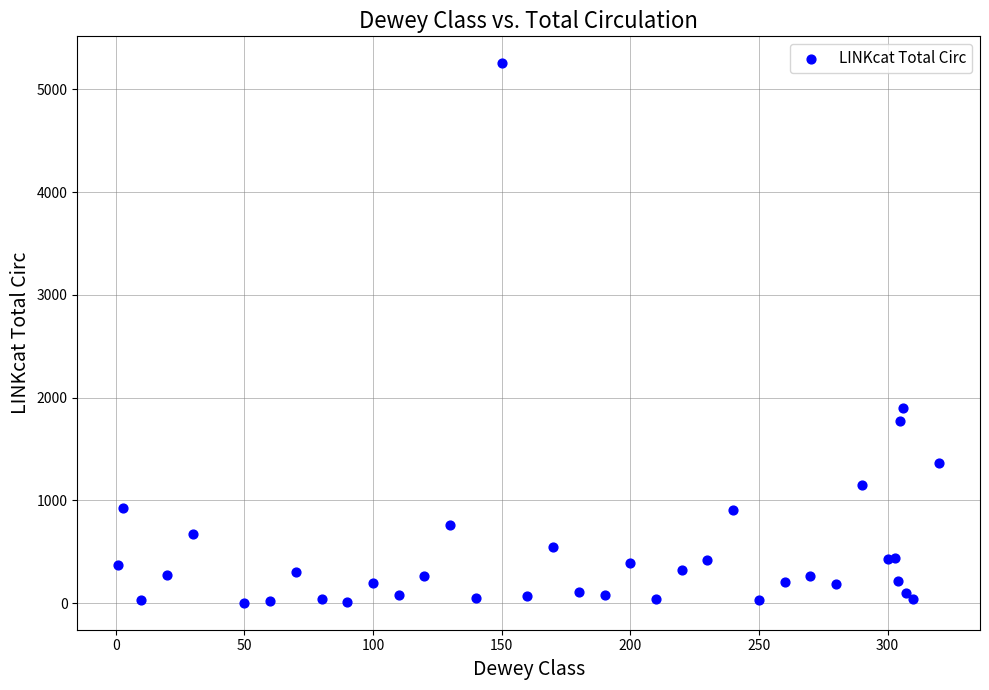

What Y value in the scatter plot is closest to 2629?

1896